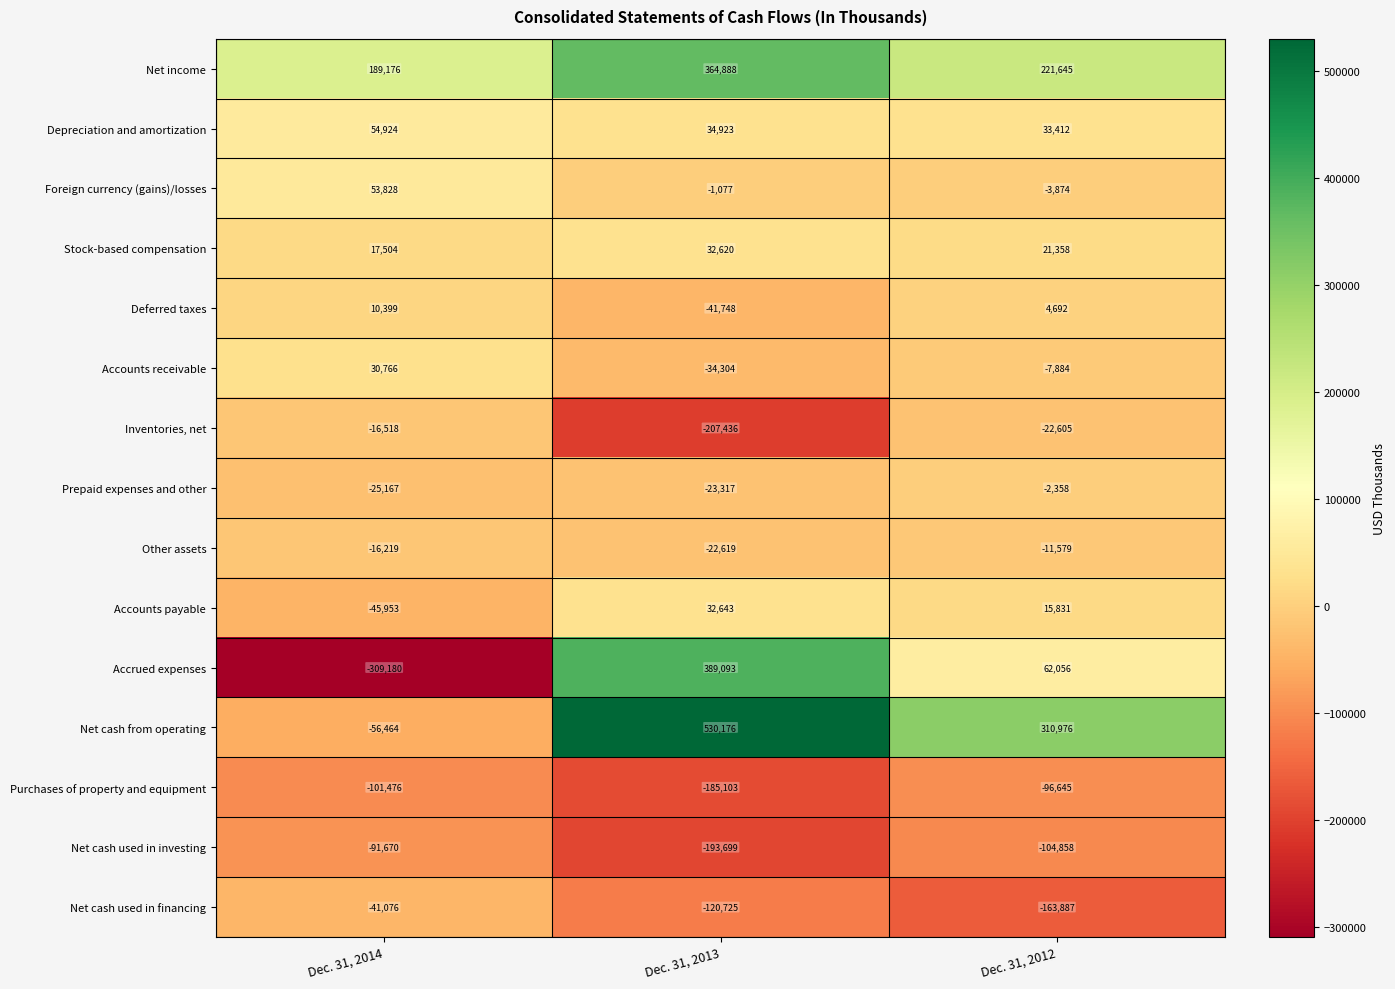

Is it true that Inventories, net equals -16518 at Dec. 31, 2014?

True